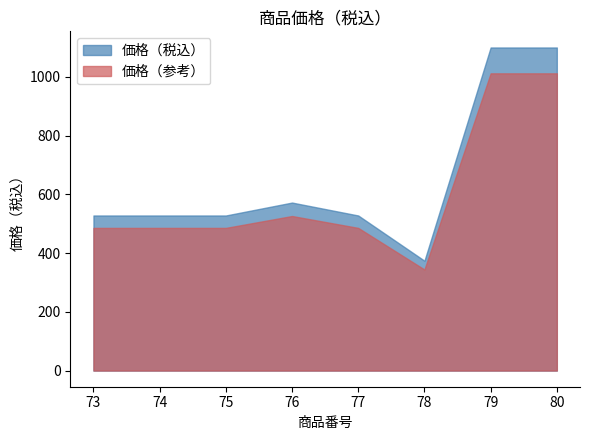

How many data points does each series have?

8